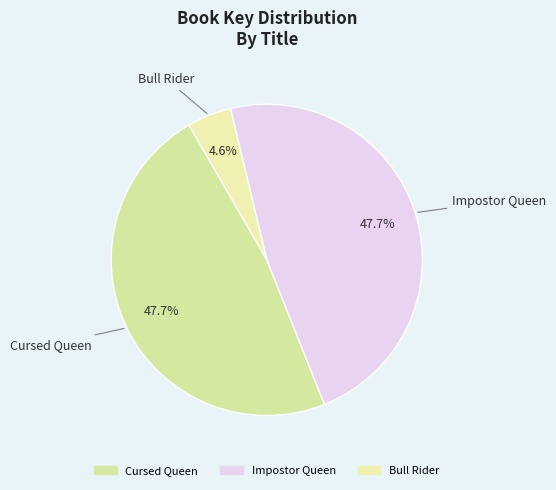

Is there a majority slice in this chart?

No